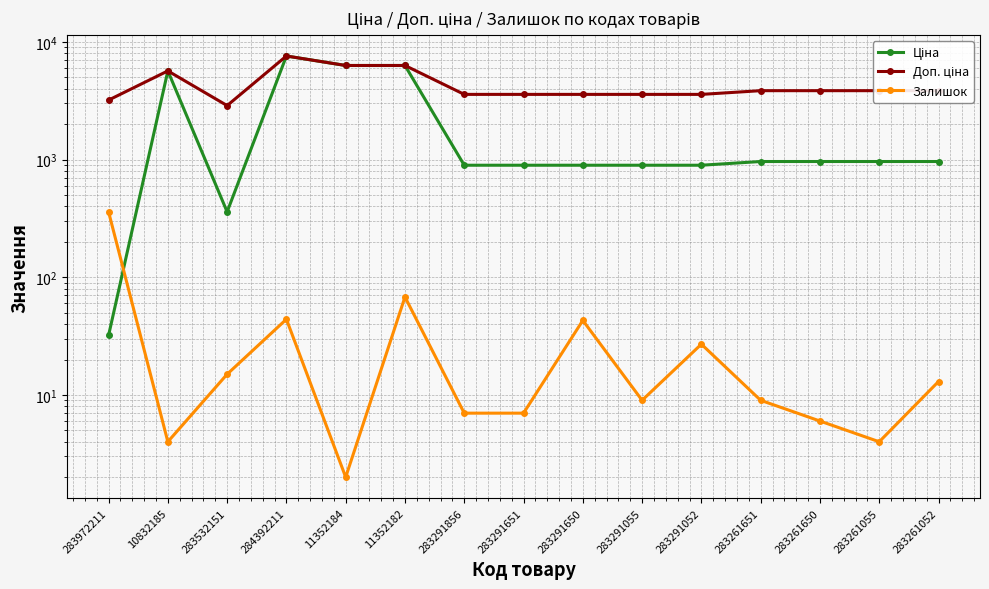

What is the sum of the Залишок values at 283291052 and 283291055?

36.0